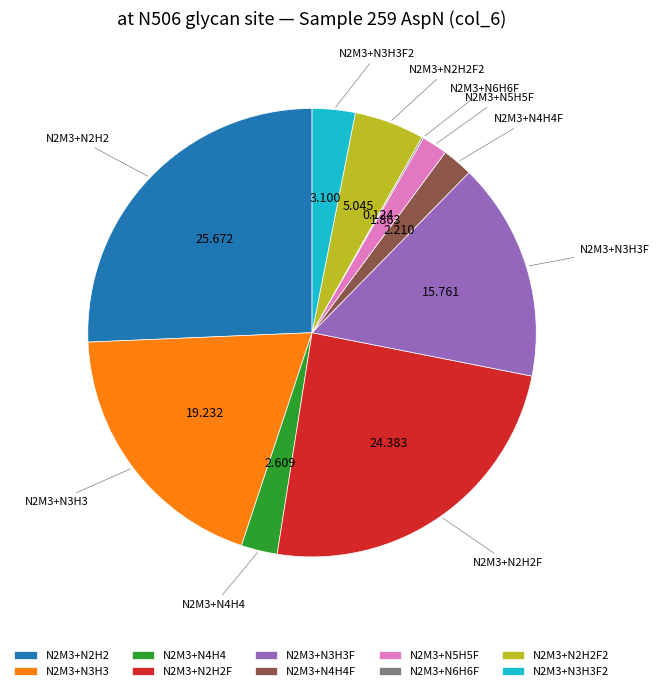

Does N2M3+N5H5F represent more than half of the total?

No